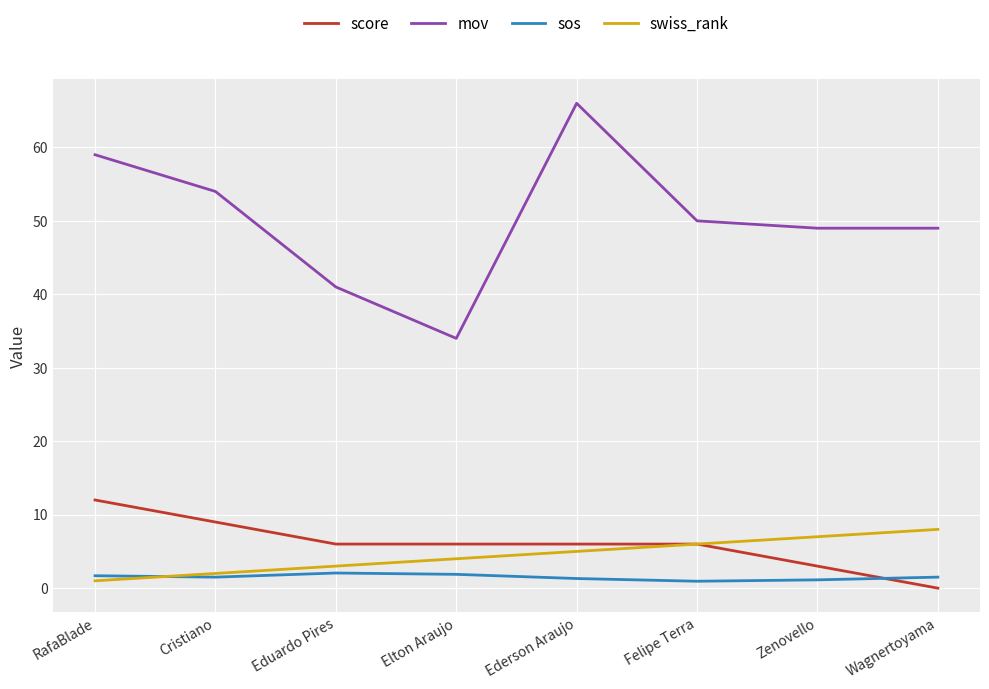

What is the sum of the mov values at Eduardo Pires and Zenovello?

90.0